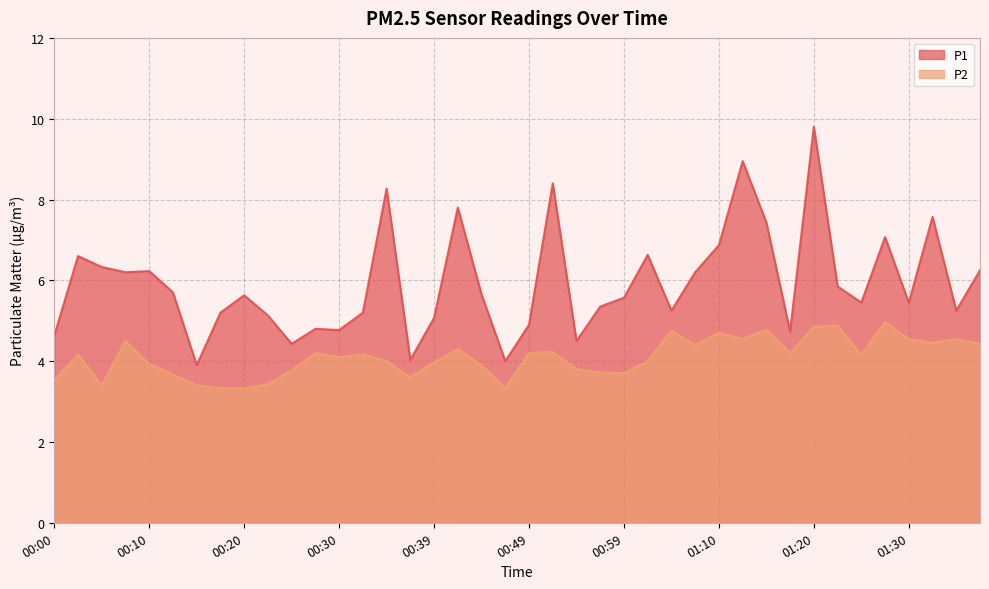

What are all the series names shown in the legend?

P1, P2